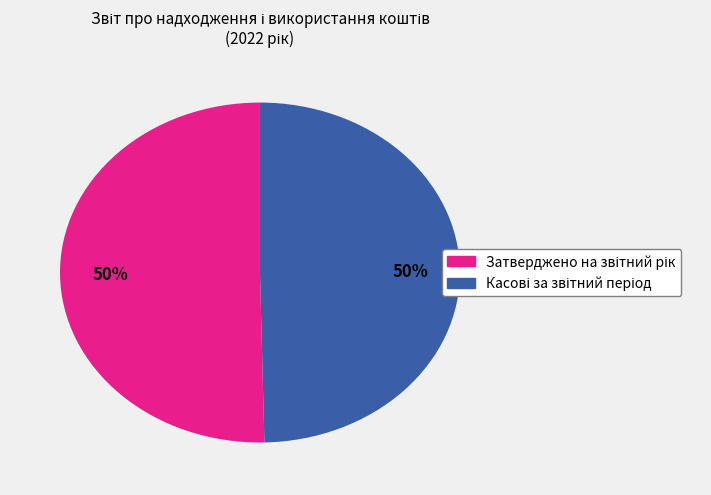

To the nearest percent, what is the average slice percentage?

50%